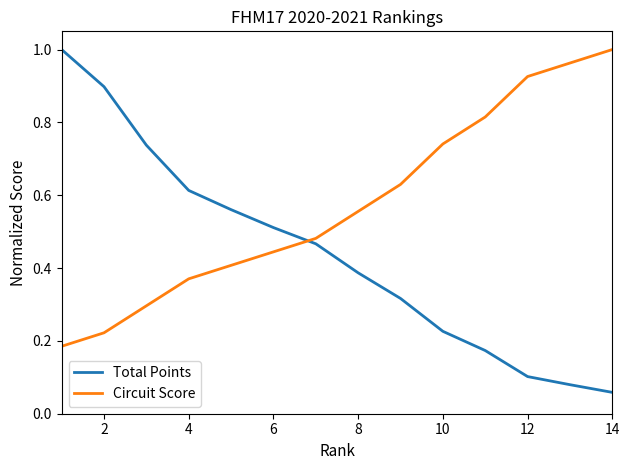

Which series has the largest range (max minus min)?

Total Points